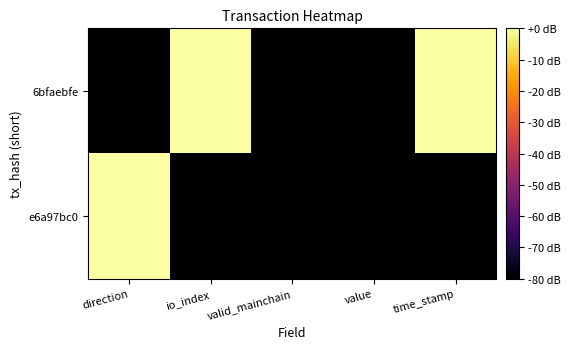

Between direction and io_index, which series saw the biggest shift?

6bfaebfe